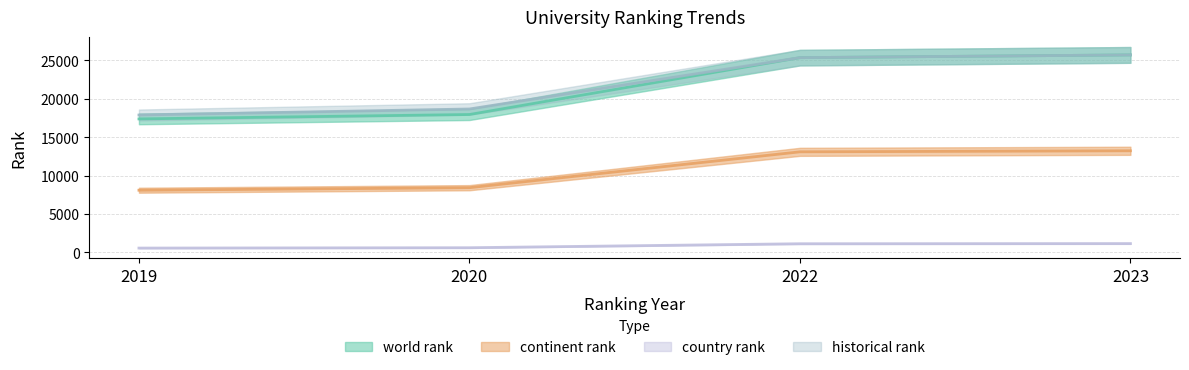

At which label is country rank closest to 864?

2020